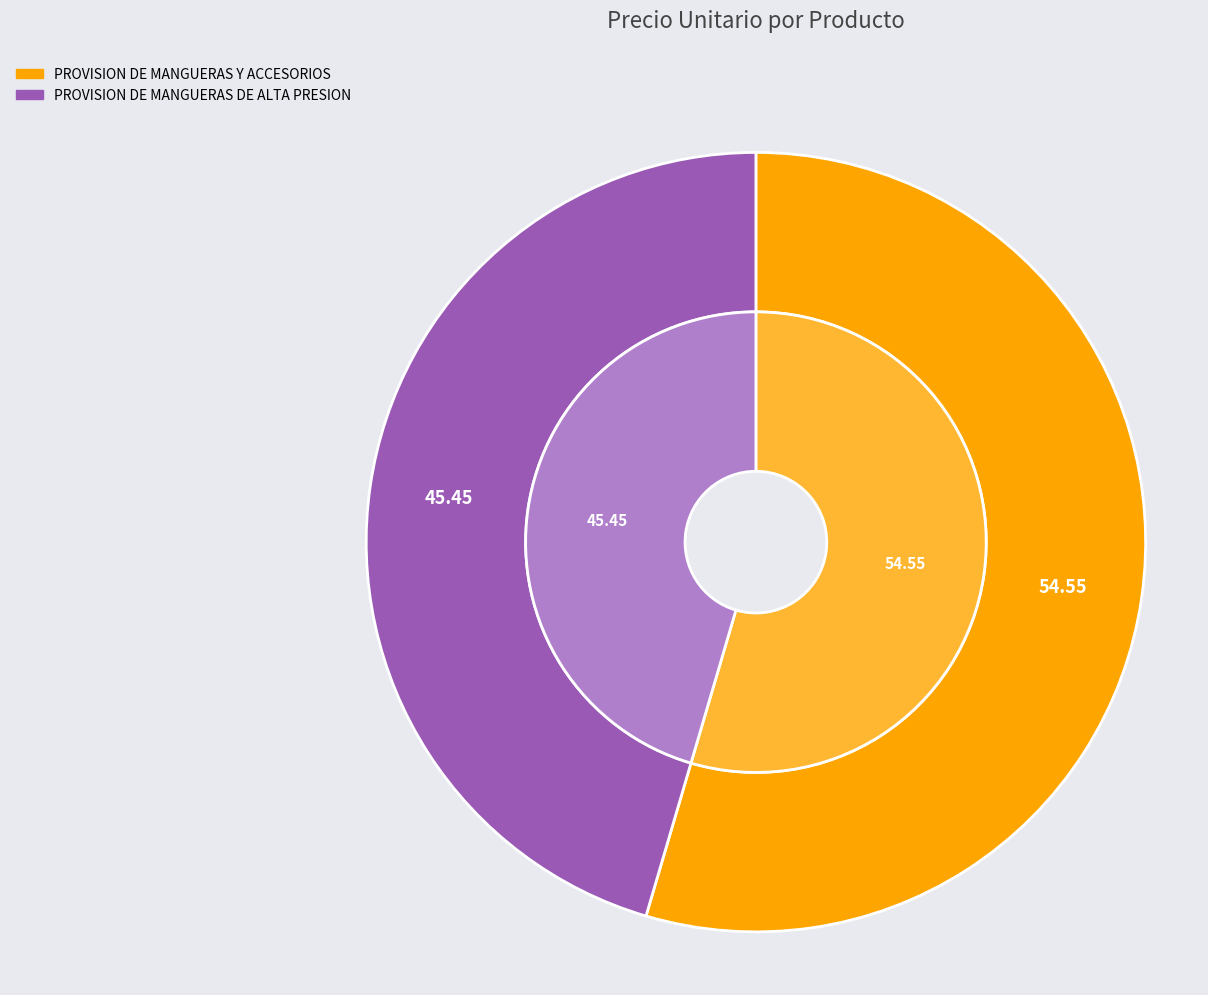

Combined, do PROVISION DE MANGUERAS DE ALTA PRESION and PROVISION DE MANGUERAS Y ACCESORIOS account for over 50%?

Yes